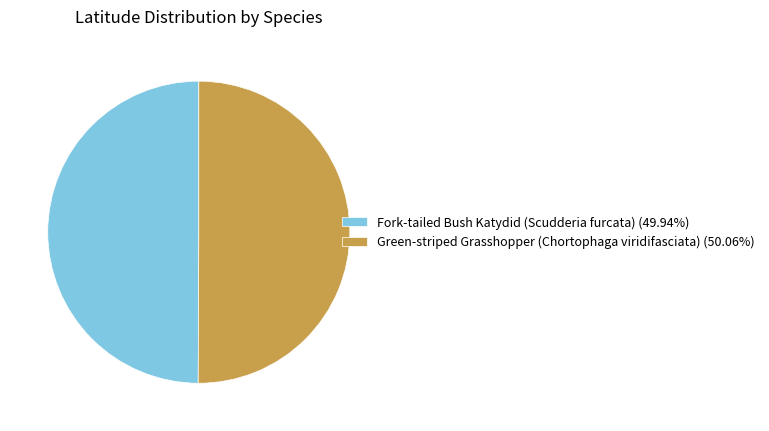

Combined, do Fork-tailed Bush Katydid (Scudderia furcata) (49.94%) and Green-striped Grasshopper (Chortophaga viridifasciata) (50.06%) account for over 50%?

Yes